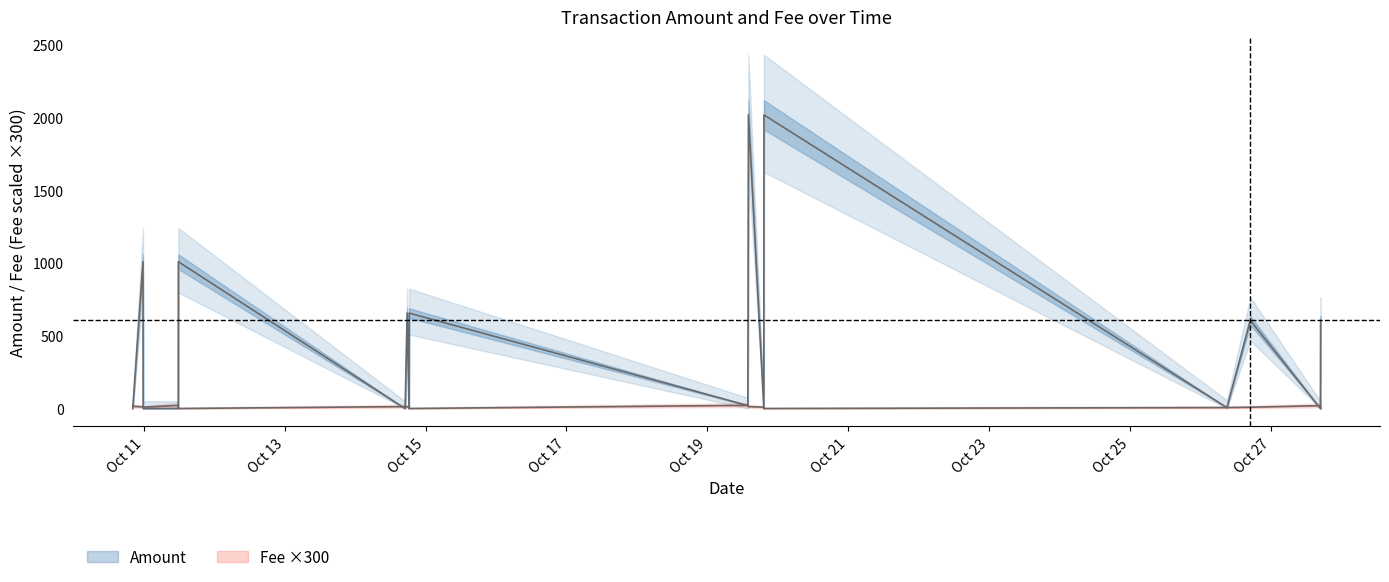

What is the average value of the Fee series?

10.8